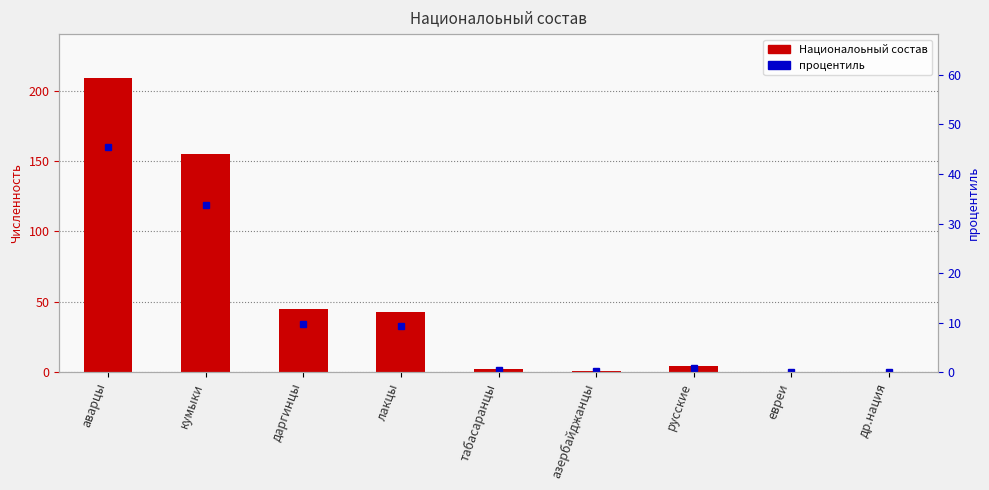

Rank the series by their maximum value, from highest to lowest.

Националоьный состав, процентиль